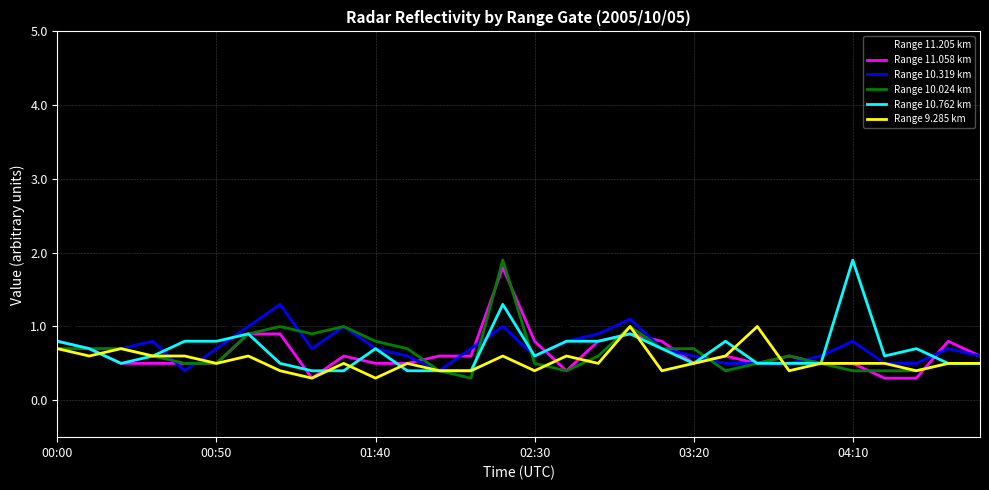

What is the highest value of the Range 11.058 km series?

1.8